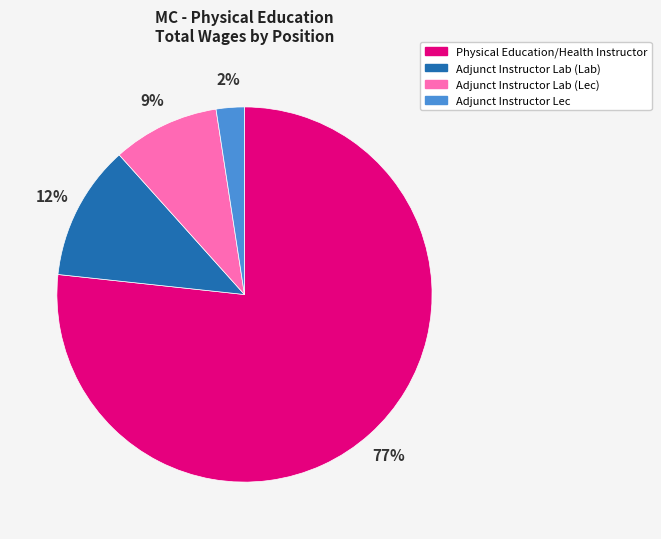

Approximately how many times larger is the value at Adjunct Instructor Lab (Lab) compared to Adjunct Instructor Lab (Lec)?

1.3